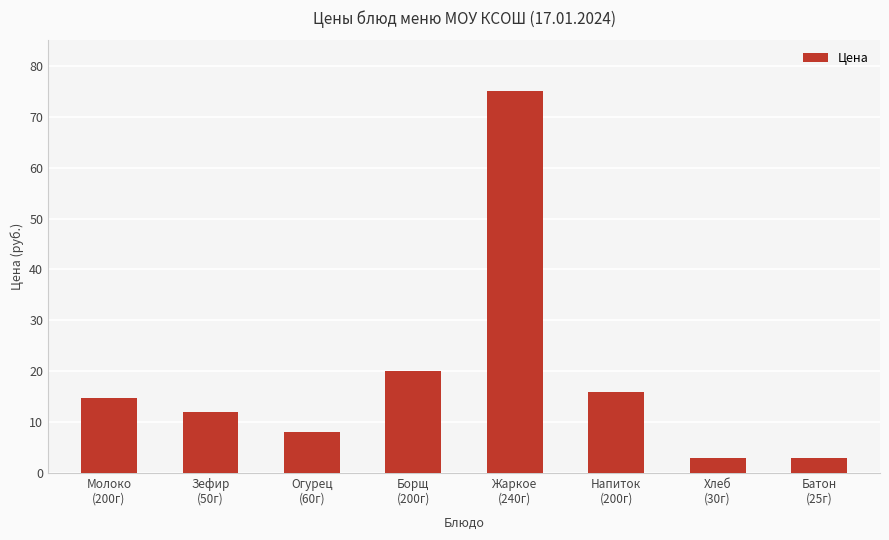

What is the sum of all values?

151.8